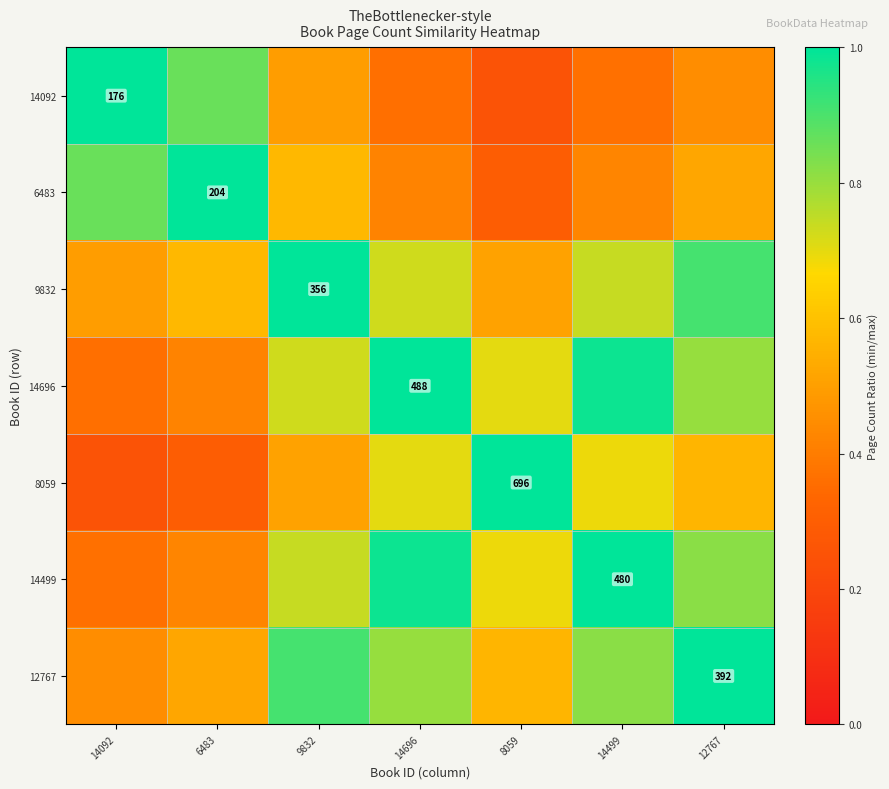

What is the total value across all series at 14092?

3.8